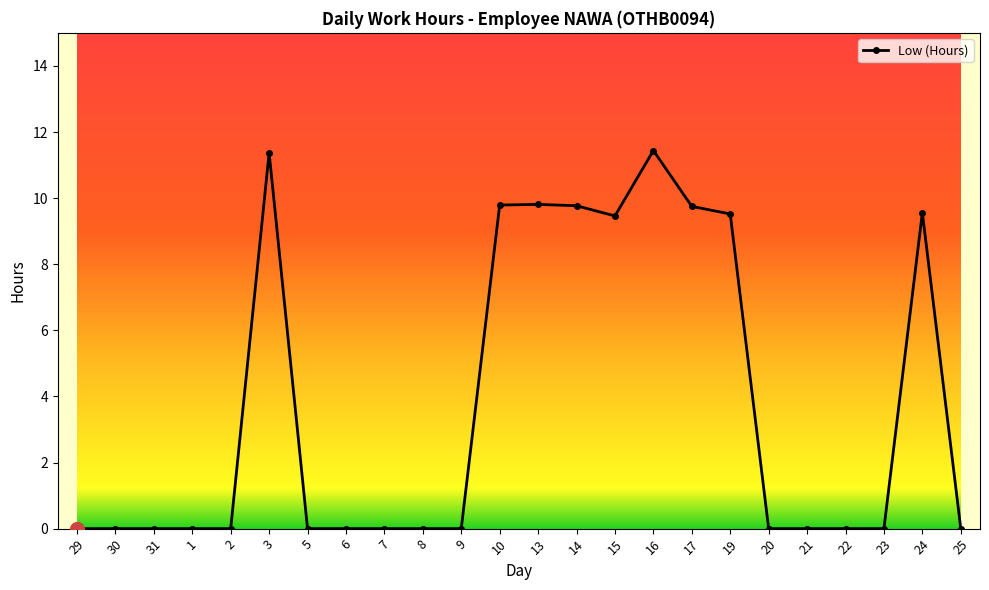

What position from the left is 16?

16